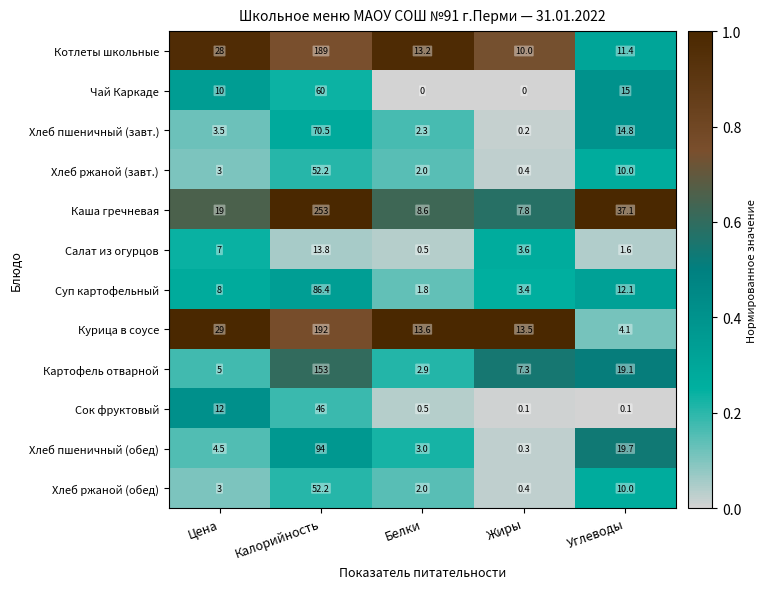

The Хлеб ржаной (обед) series shows 30.6 at Калорийность. True or false?

False